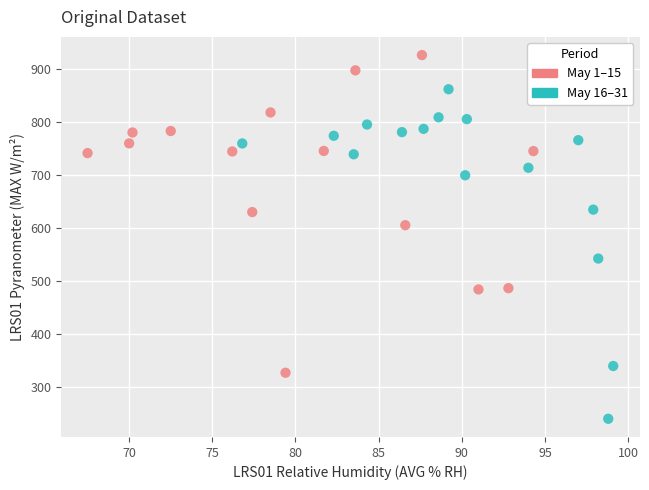

Which series has the widest spread of Y values?

May 16–31